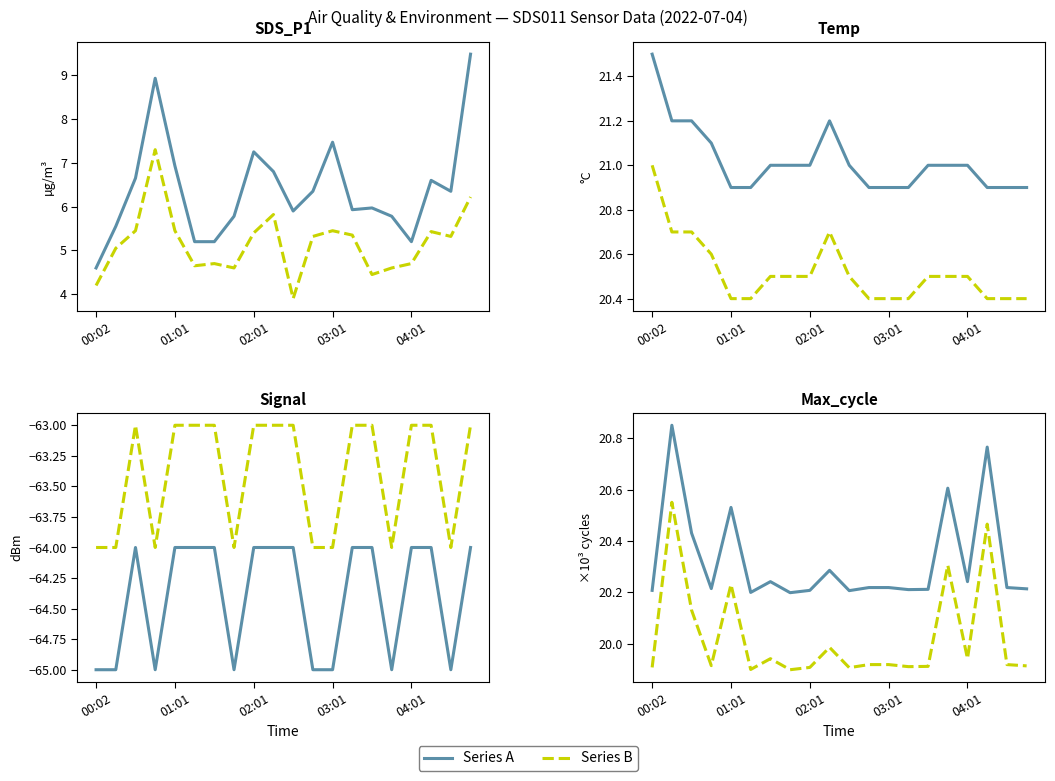

Between 03:46 and 04:31, which is larger?

04:31